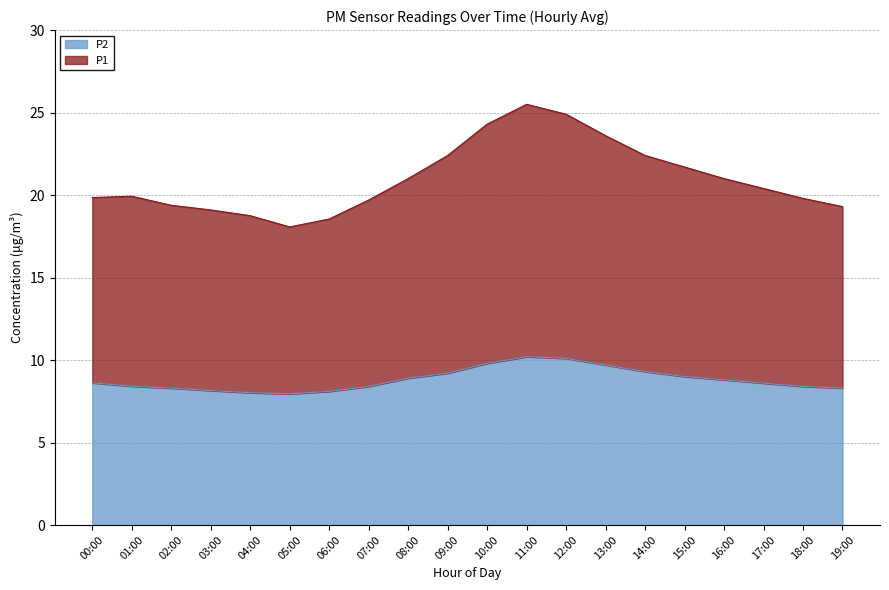

What is the difference between the P2 values at 11:00 and 08:00?

1.3